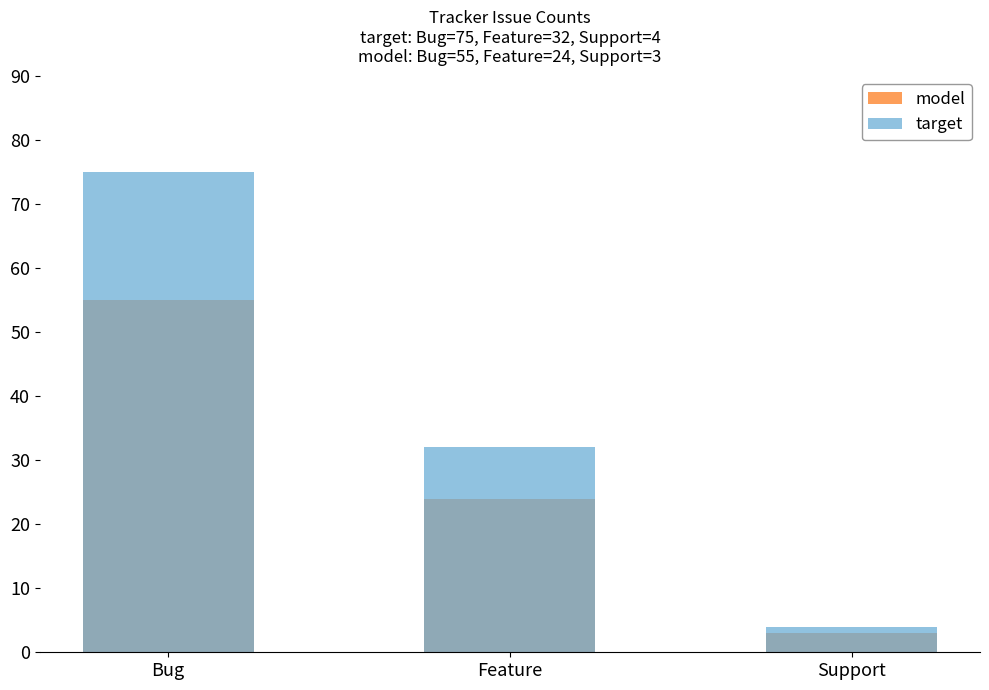

How many values in the model series are below 24?

1